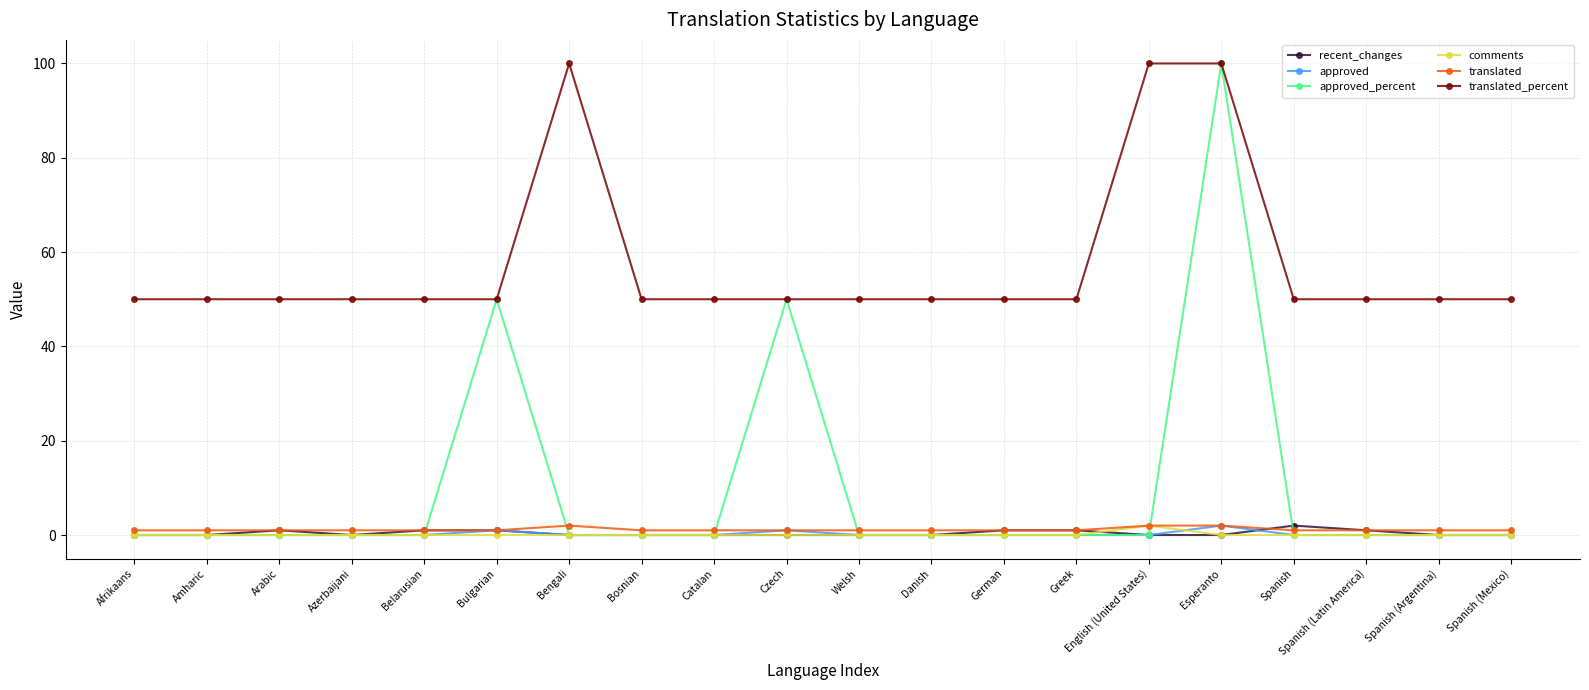

The value of comments at Spanish is 0. True or false?

True